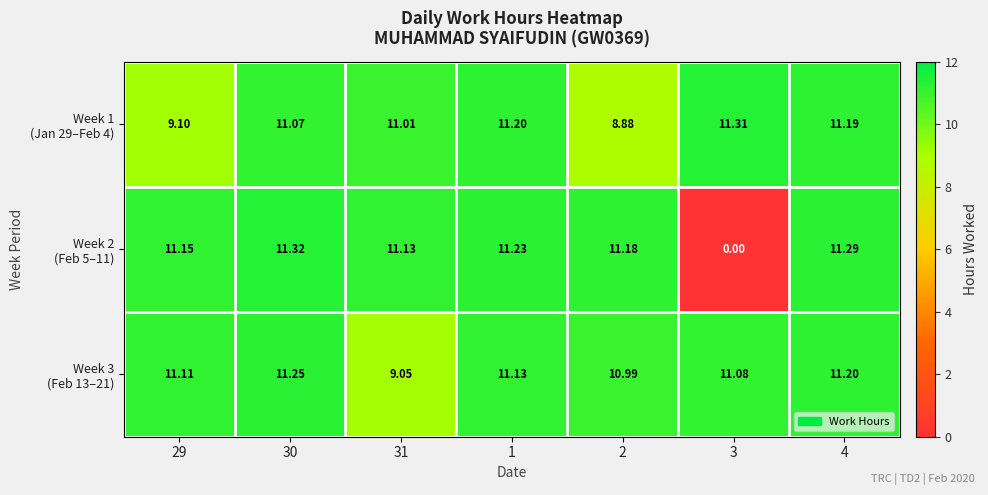

At how many categories does at least one series exceed 1?

7